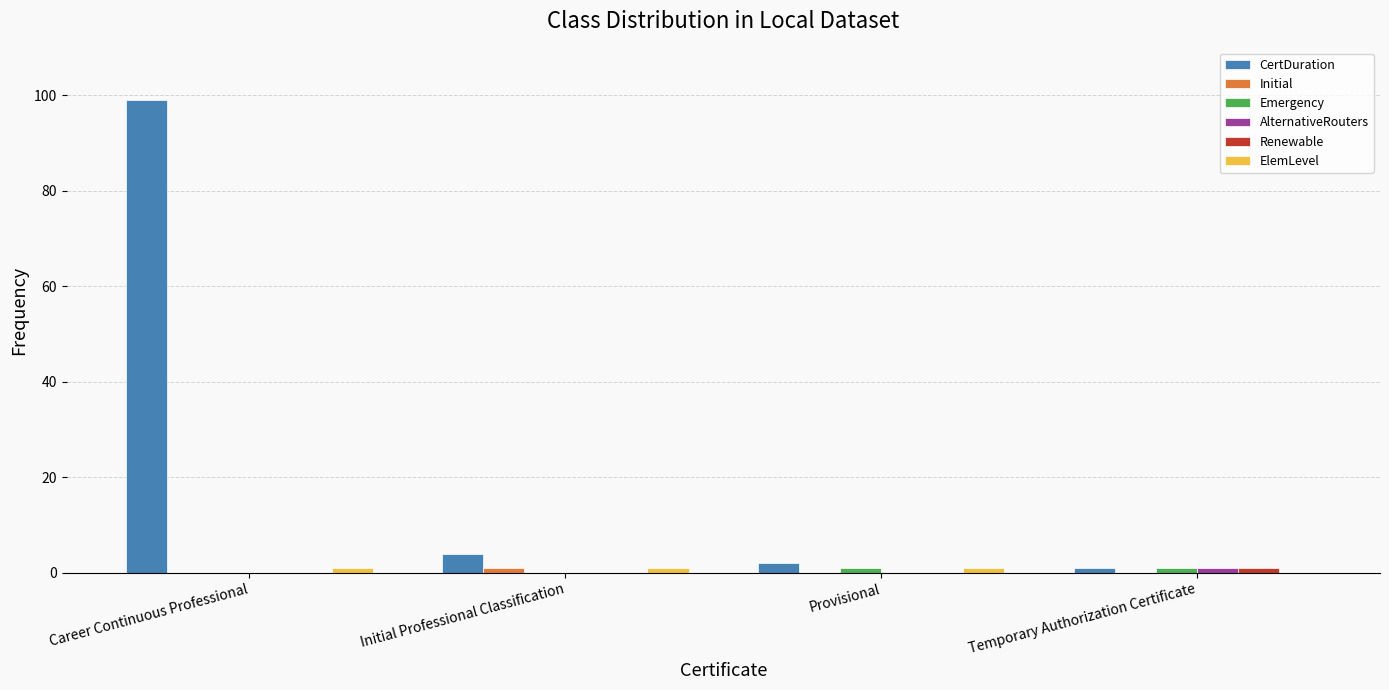

What is the spread (max minus min) of values at Temporary Authorization Certificate?

1